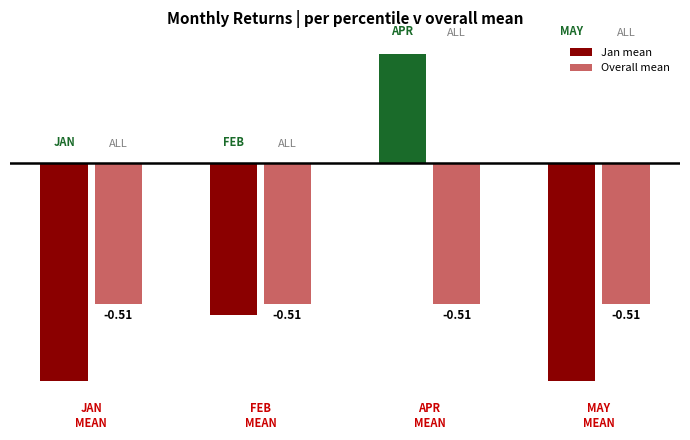

Are the bars grouped side by side (vs. stacked)?

Yes